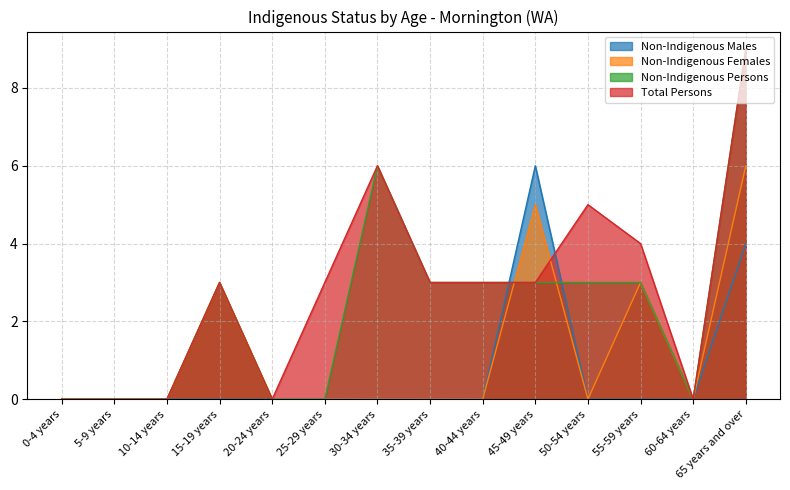

What are all the series names shown in the legend?

Non-Indigenous Males, Non-Indigenous Females, Non-Indigenous Persons, Total Persons